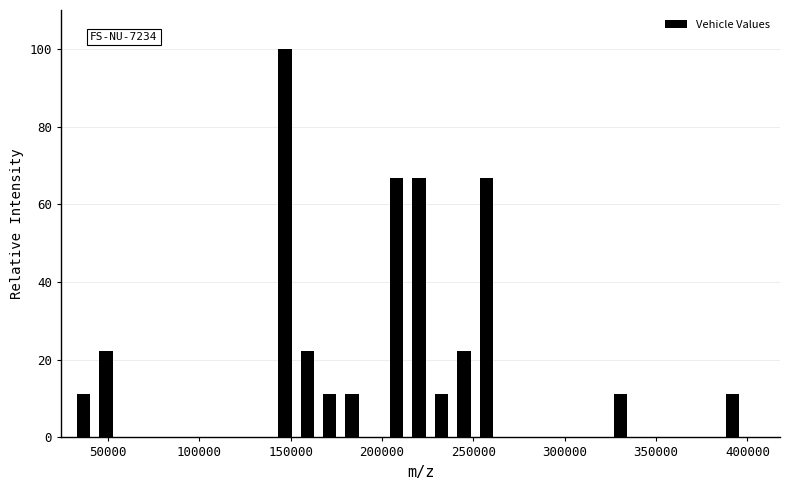

Read against the x-axis, roughly where is the centre of the tallest bar?

145000